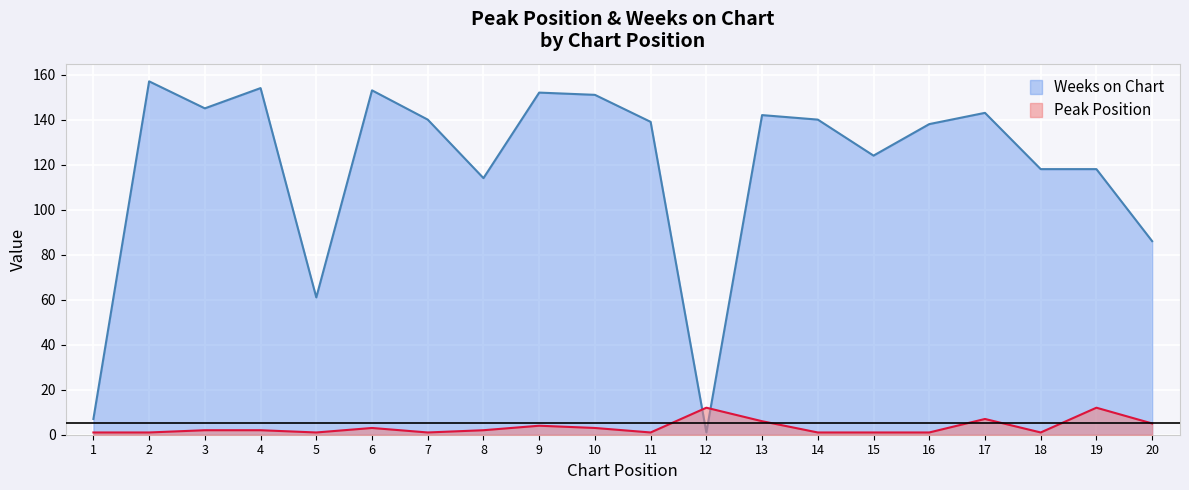

At which label does Weeks on Chart first exceed 140?

2